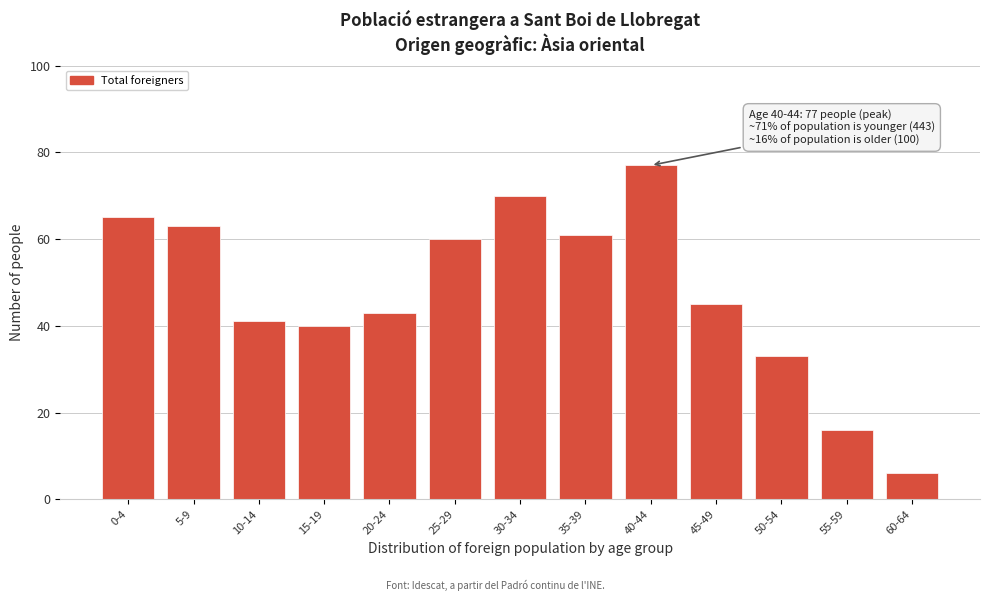

Reading right to left, transcribe all the data shown in this chart.

60-64=6	55-59=16	50-54=33	45-49=45	40-44=77	35-39=61	30-34=70	25-29=60	20-24=43	15-19=40	10-14=41	5-9=63	0-4=65